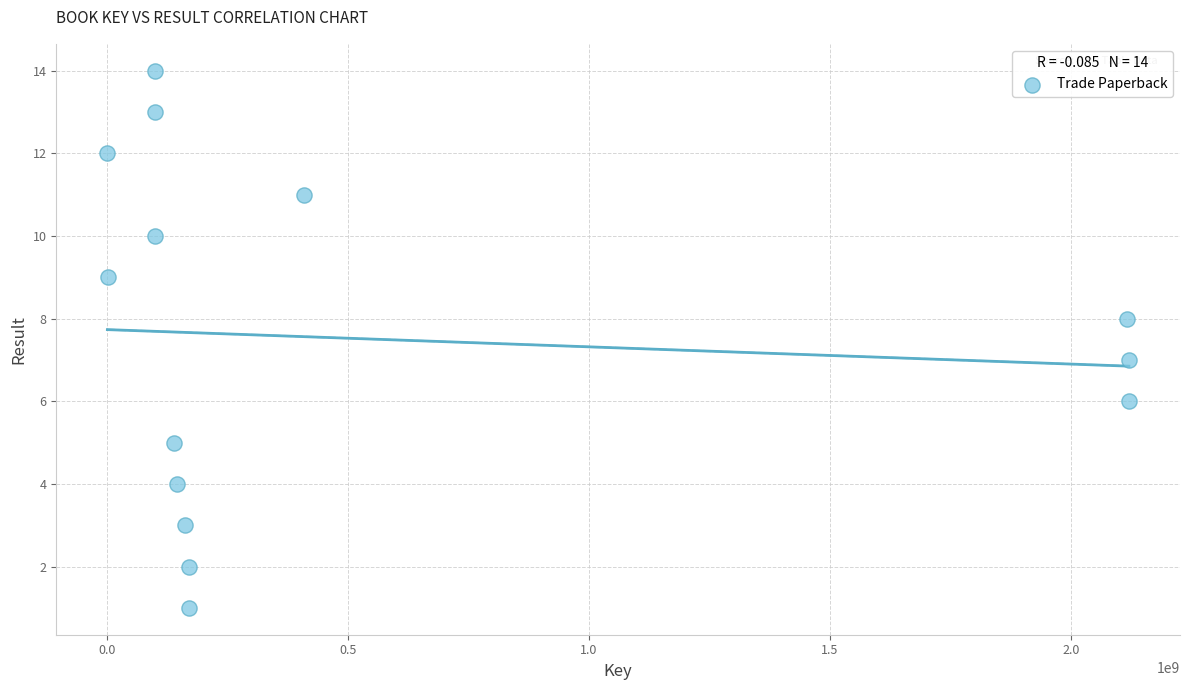

What is the range of X values (max minus min)?

2117989405